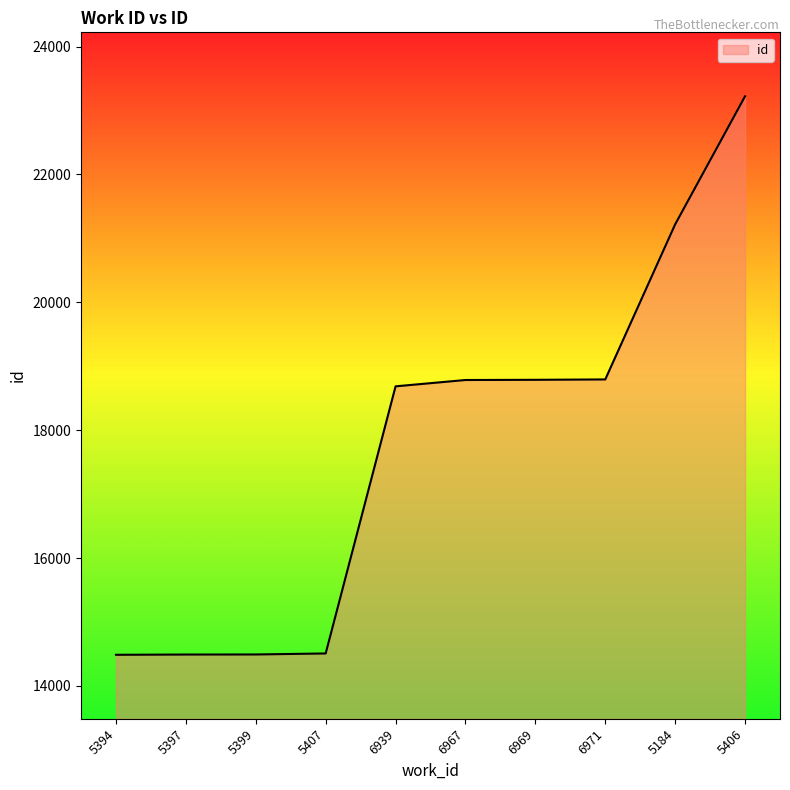

What is the difference between the maximum and minimum values?

8736